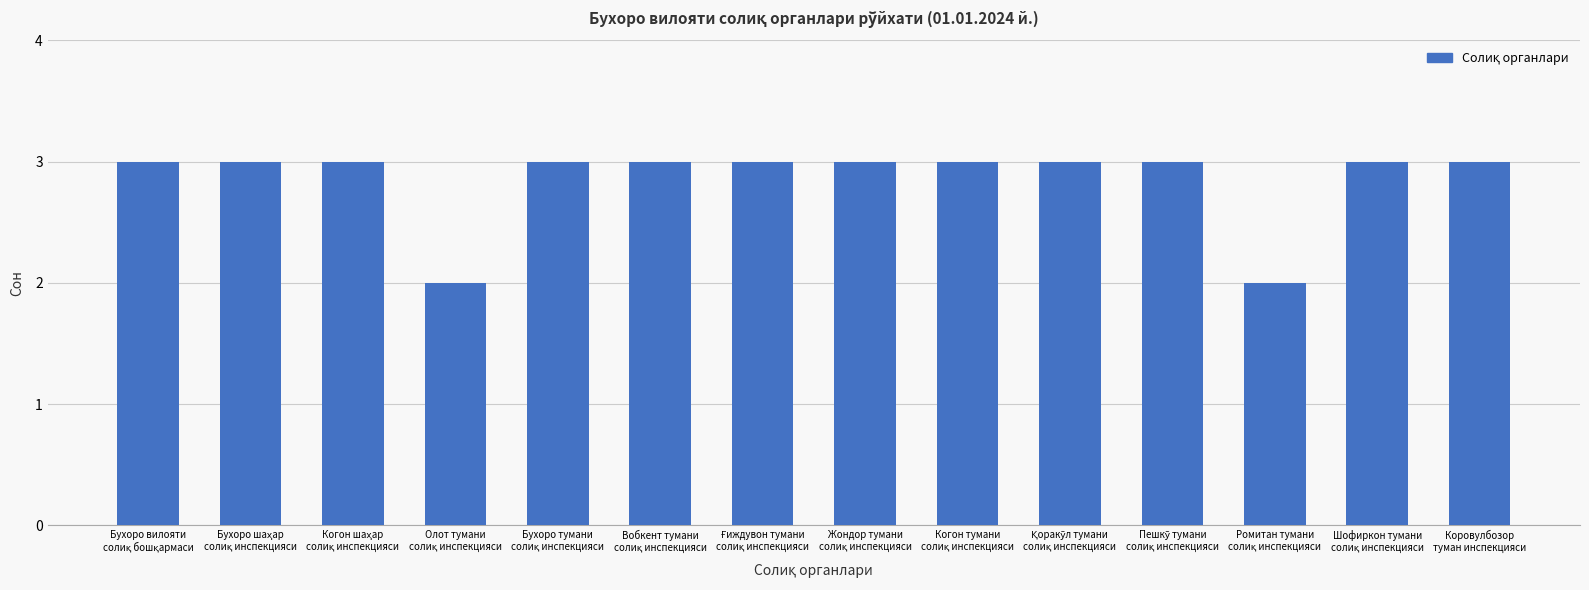

Reading left to right, what are all the values shown in this chart?

3	3	3	2	3	3	3	3	3	3	3	2	3	3